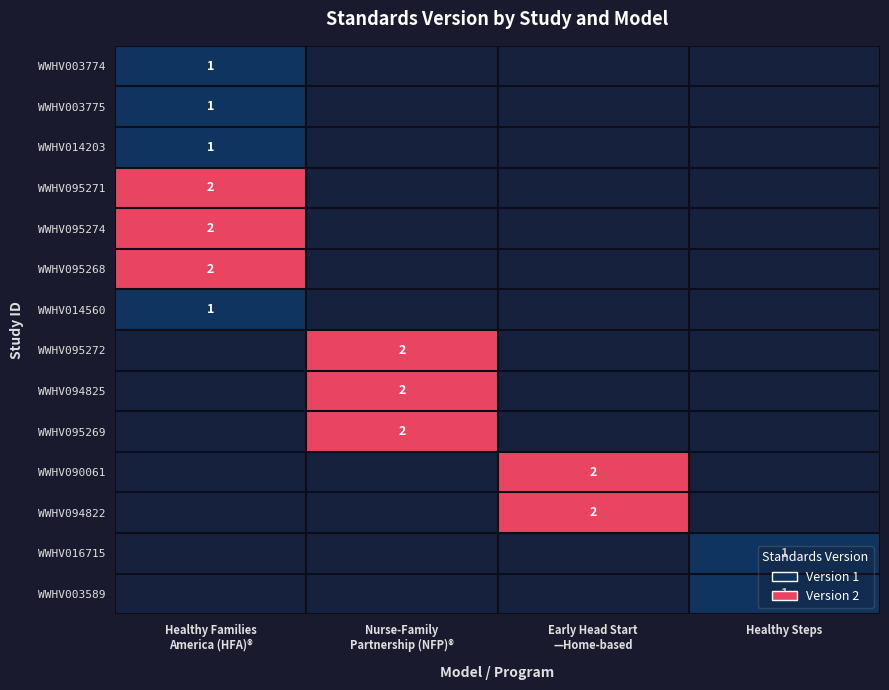

Rank the series by their maximum value, from highest to lowest.

WWHV095271, WWHV095274, WWHV095268, WWHV014560, WWHV095272, WWHV094825, WWHV095269, WWHV090061, WWHV094822, WWHV016715, WWHV003589, WWHV003774, WWHV003775, WWHV014203